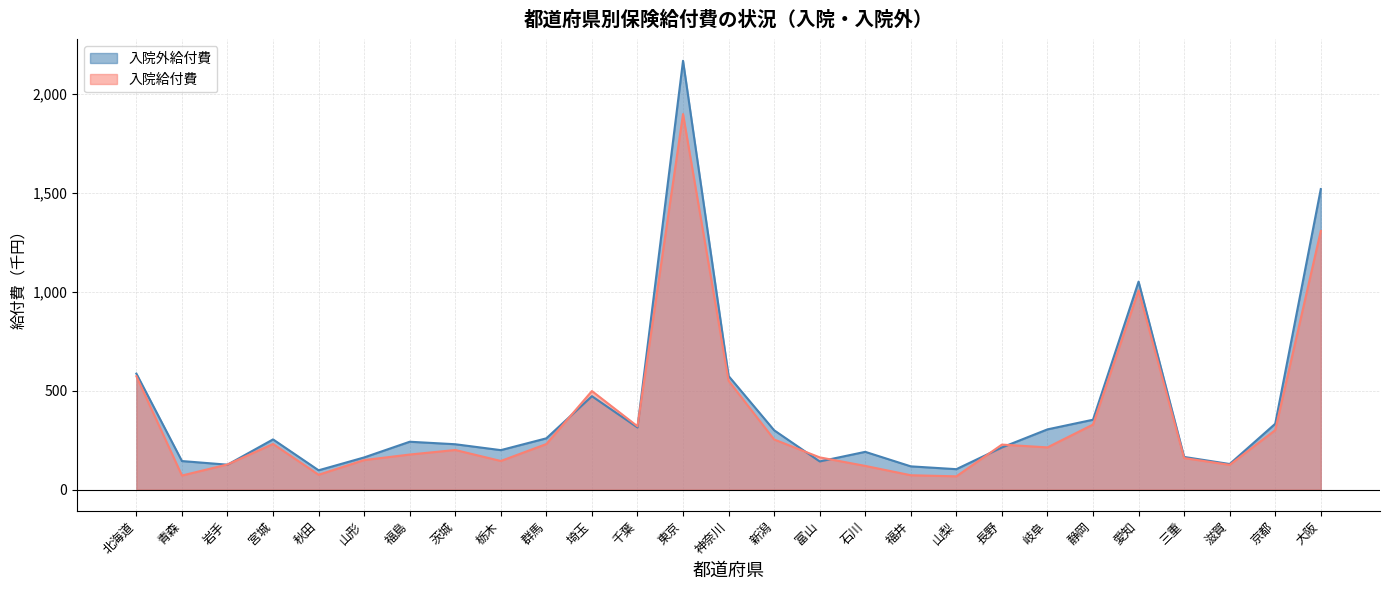

Reading left to right, what are all the values shown in this chart?

入院件数: 北海道=572.7	青森=71.0	岩手=126.8	宮城=230.3	秋田=74.9	山形=149.1	福島=177.1	茨城=200.0	栃木=144.5	群馬=230.1	埼玉=497.9	千葉=319.8	東京=1897.3	神奈川=549.6	新潟=253.1	富山=162.7	石川=119.6	福井=72.4	山梨=66.9	長野=227.3	岐阜=213.2	静岡=328.4	愛知=1006.0	三重=159.2	滋賀=124.9	京都=300.3	大阪=1306.9
入院外件数: 北海道=586.0	青森=144.1	岩手=125.8	宮城=253.5	秋田=97.4	山形=162.4	福島=241.7	茨城=229.1	栃木=199.3	群馬=259.0	埼玉=471.9	千葉=313.9	東京=2166.6	神奈川=573.9	新潟=299.6	富山=142.2	石川=190.7	福井=117.3	山梨=103.1	長野=212.9	岐阜=304.2	静岡=352.9	愛知=1050.8	三重=164.9	滋賀=129.2	京都=332.6	大阪=1518.4